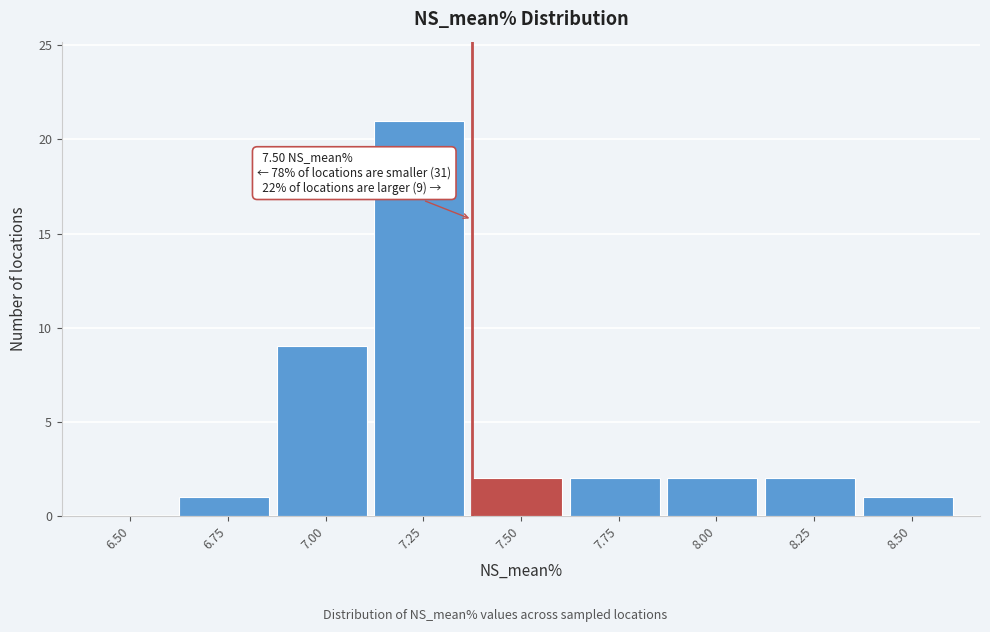

Reading left to right, extract all data points from this chart.

6.50=0	6.75=1	7.00=9	7.25=21	7.50=2	7.75=2	8.00=2	8.25=2	8.50=1